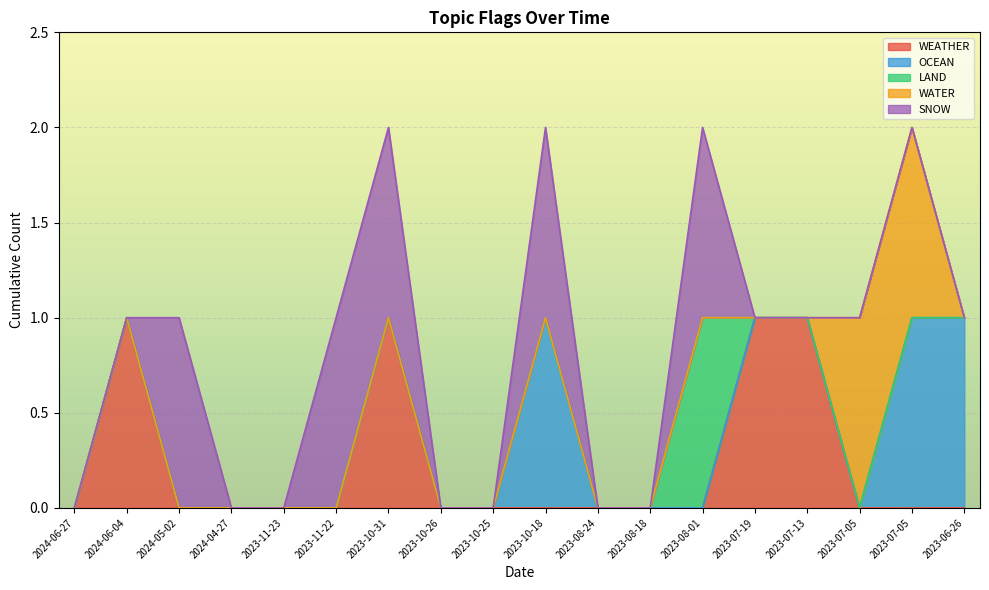

Is it true that WEATHER equals 0 at 2023-07-13?

False